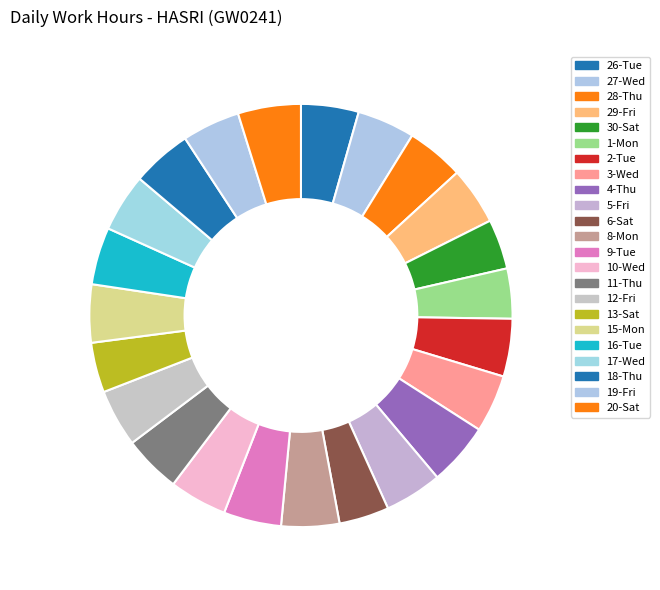

What percentage is NOT represented by 18-Thu?

95.4%